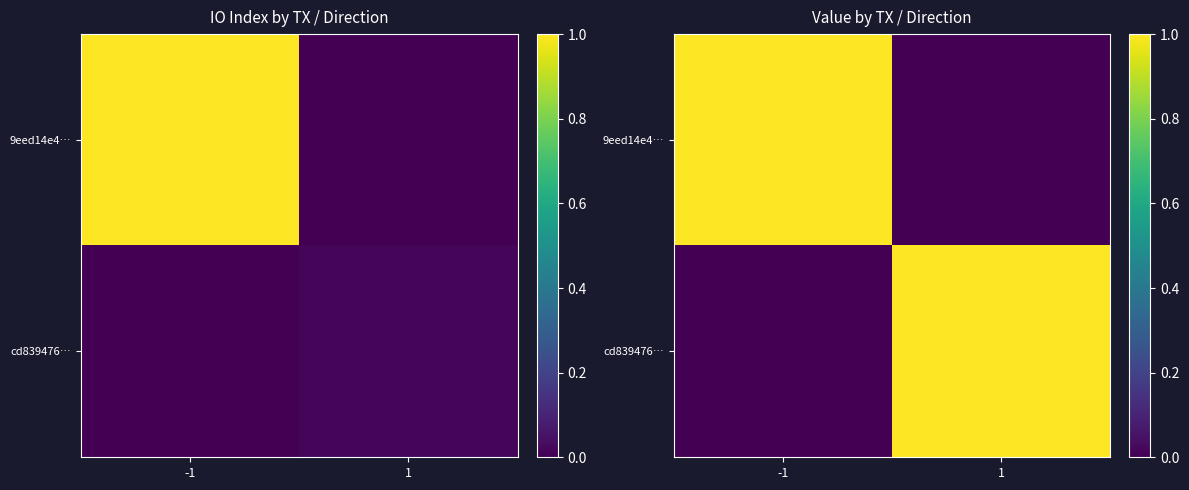

How many data points in cd839476… are less than 1?

1